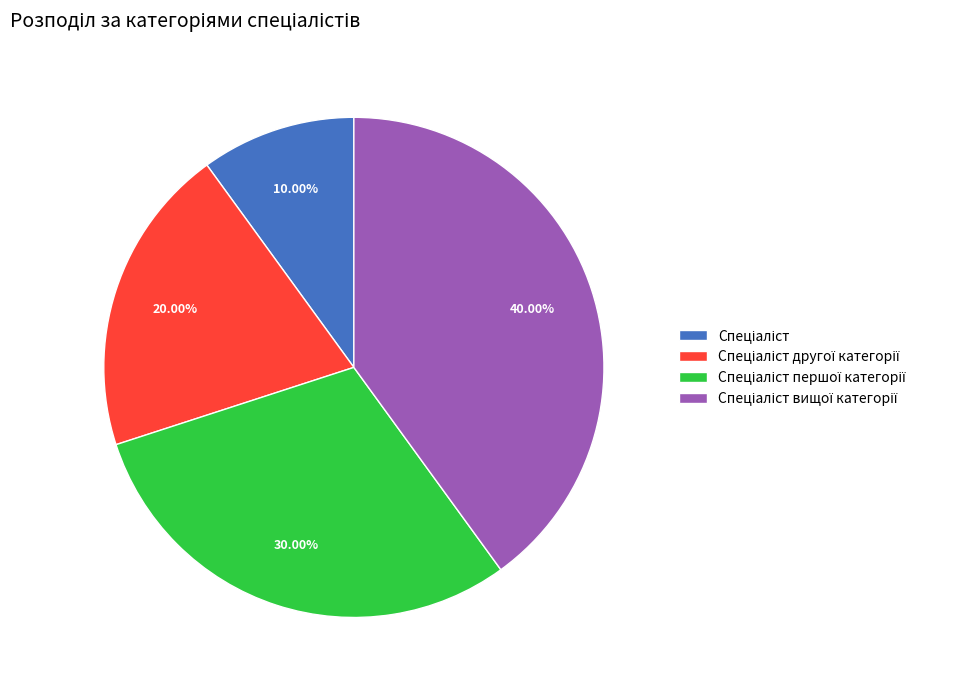

Does any single category account for the majority?

No